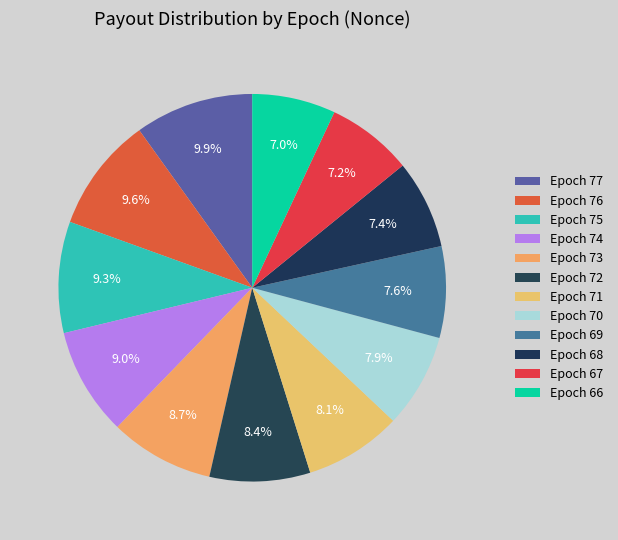

Which has a higher value, Epoch 70 or Epoch 75?

Epoch 75